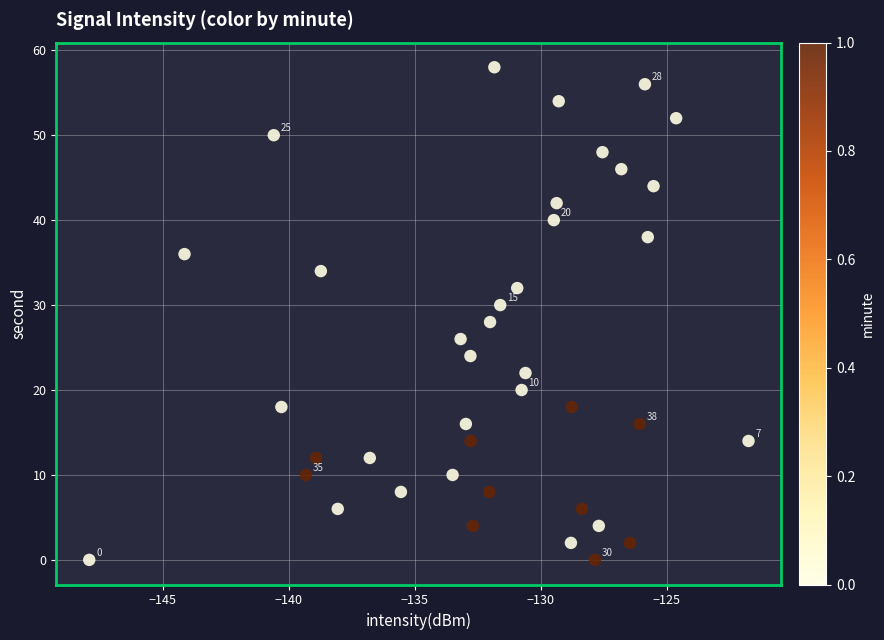

What is the range of Y values (max minus min)?

58